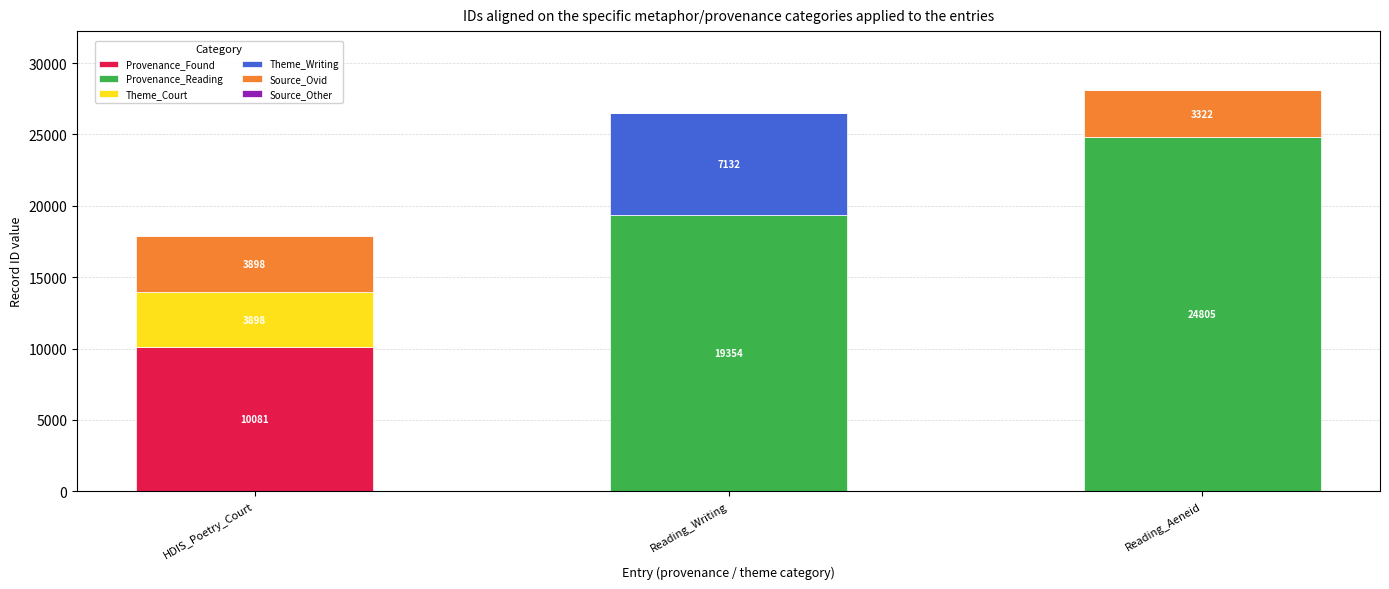

Reading left to right, what are the values for Provenance_Found?

HDIS_Poetry_Court=10081	Reading_Writing=0	Reading_Aeneid=0